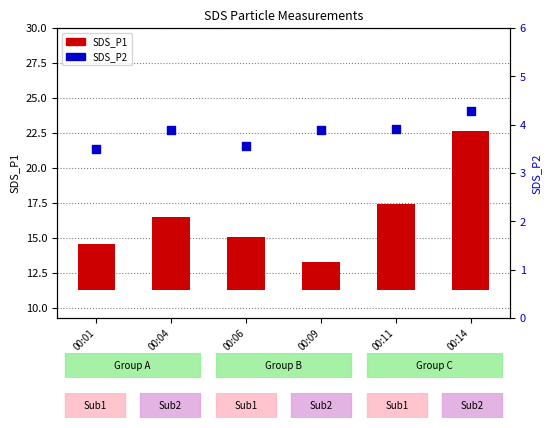

Is the value of SDS_P2 at 00:01 greater than the value of SDS_P1 at 00:14?

No